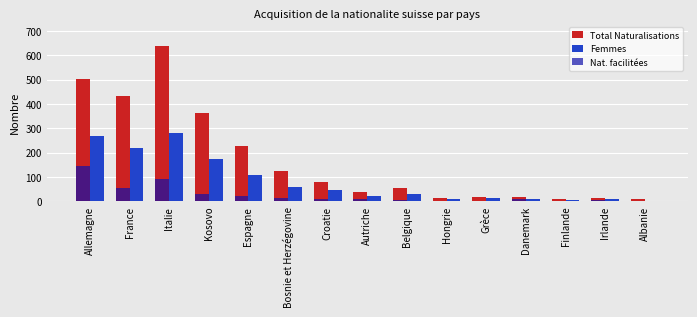

Does the chart contain stacked bars?

No